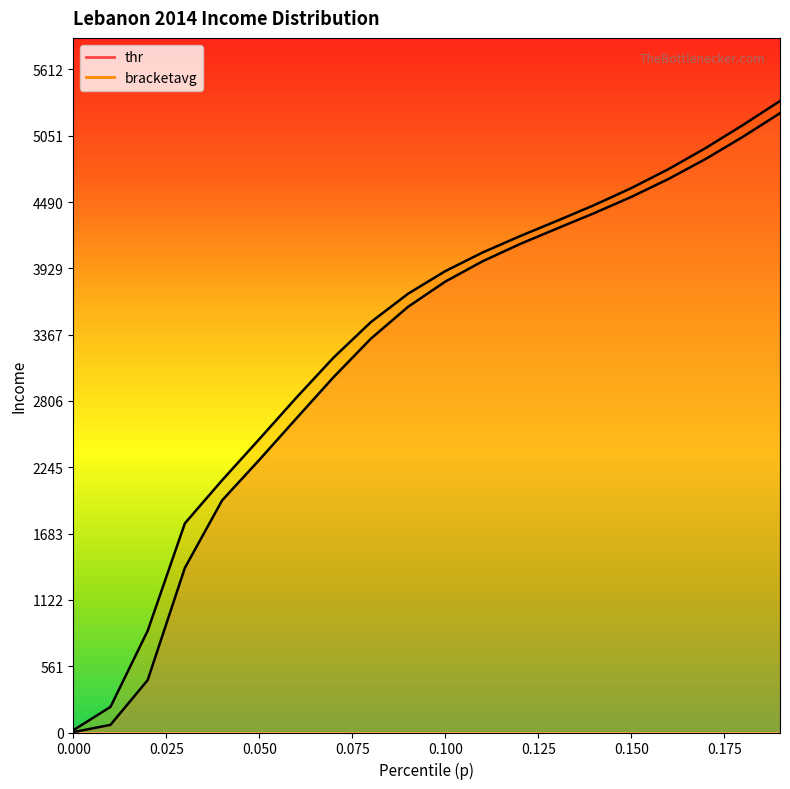

The value of thr at 0.14 is 4396.1. True or false?

True